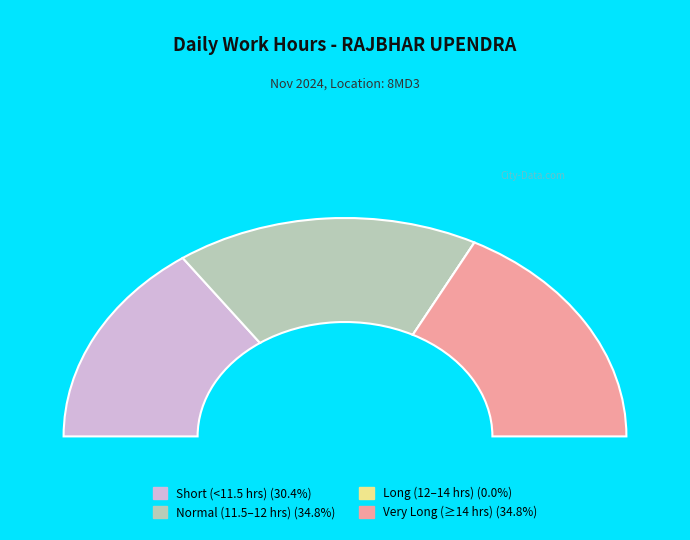

Is 2 the majority of the pie?

No